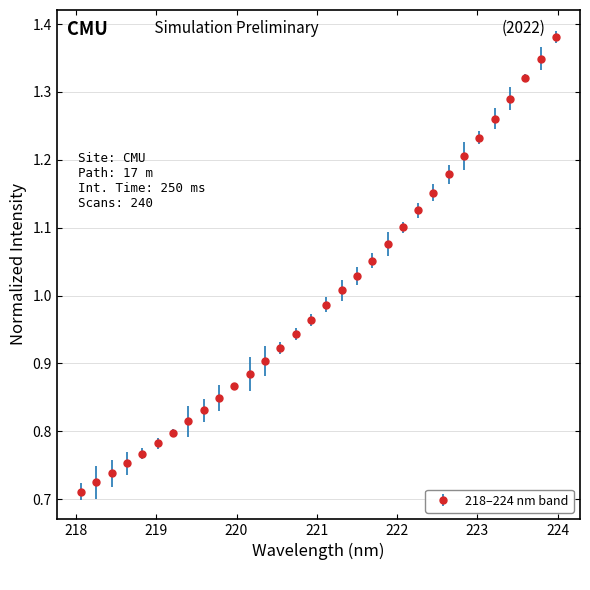

What is the difference between the second highest and second lowest values?

0.6